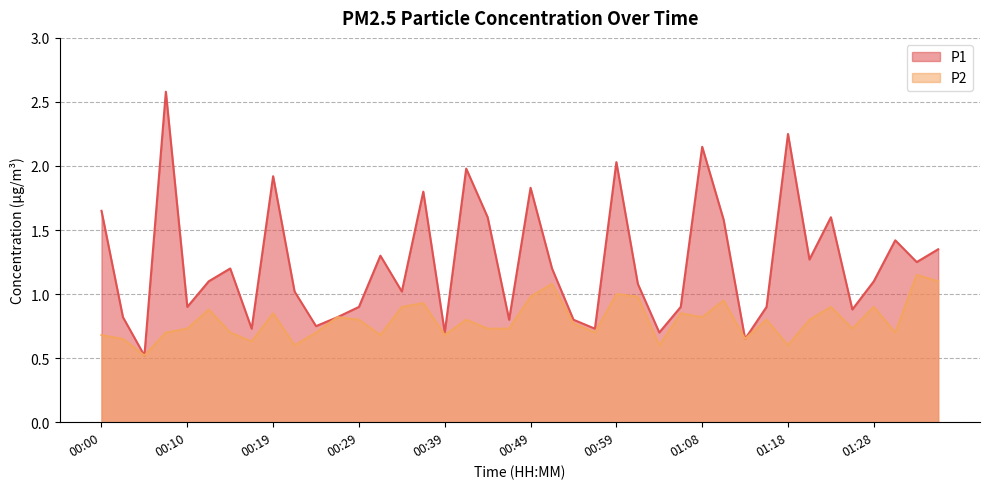

Reading left to right, list all the values displayed in this chart.

P1: 00:00=1.6	00:02=0.8	00:05=0.5	00:07=2.6	00:10=0.9	00:12=1.1	00:14=1.2	00:17=0.7	00:19=1.9	00:22=1.0	00:24=0.8	00:27=0.8	00:29=0.9	00:32=1.3	00:34=1.0	00:37=1.8	00:39=0.7	00:41=2.0	00:44=1.6	00:46=0.8	00:49=1.8	00:51=1.2	00:54=0.8	00:56=0.7	00:59=2.0	01:01=1.1	01:03=0.7	01:06=0.9	01:08=2.1	01:11=1.6	01:13=0.7	01:16=0.9	01:18=2.2	01:21=1.3	01:23=1.6	01:26=0.9	01:28=1.1	01:30=1.4	01:33=1.2	01:35=1.4
P2: 00:00=0.7	00:02=0.7	00:05=0.5	00:07=0.7	00:10=0.7	00:12=0.9	00:14=0.7	00:17=0.6	00:19=0.8	00:22=0.6	00:24=0.7	00:27=0.8	00:29=0.8	00:32=0.7	00:34=0.9	00:37=0.9	00:39=0.7	00:41=0.8	00:44=0.7	00:46=0.7	00:49=1.0	00:51=1.1	00:54=0.8	00:56=0.7	00:59=1.0	01:01=1.0	01:03=0.6	01:06=0.8	01:08=0.8	01:11=0.9	01:13=0.7	01:16=0.8	01:18=0.6	01:21=0.8	01:23=0.9	01:26=0.7	01:28=0.9	01:30=0.7	01:33=1.1	01:35=1.1